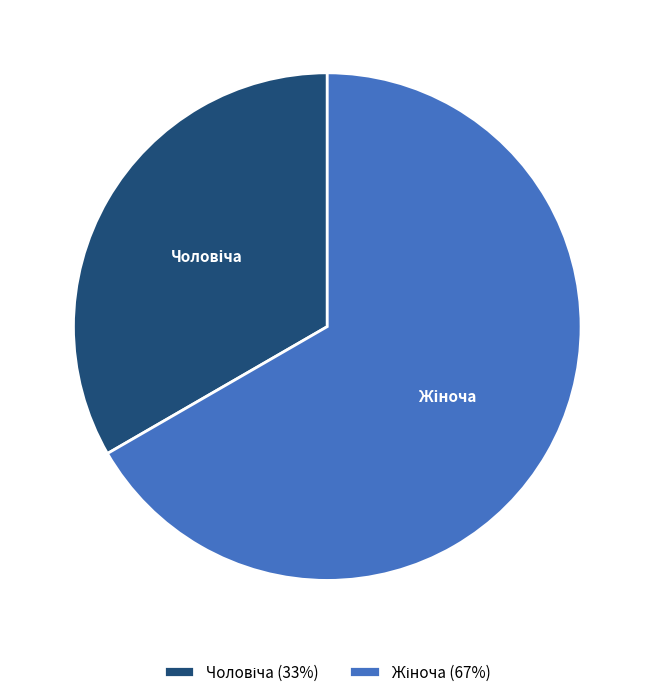

Count the number of slices in the pie.

2